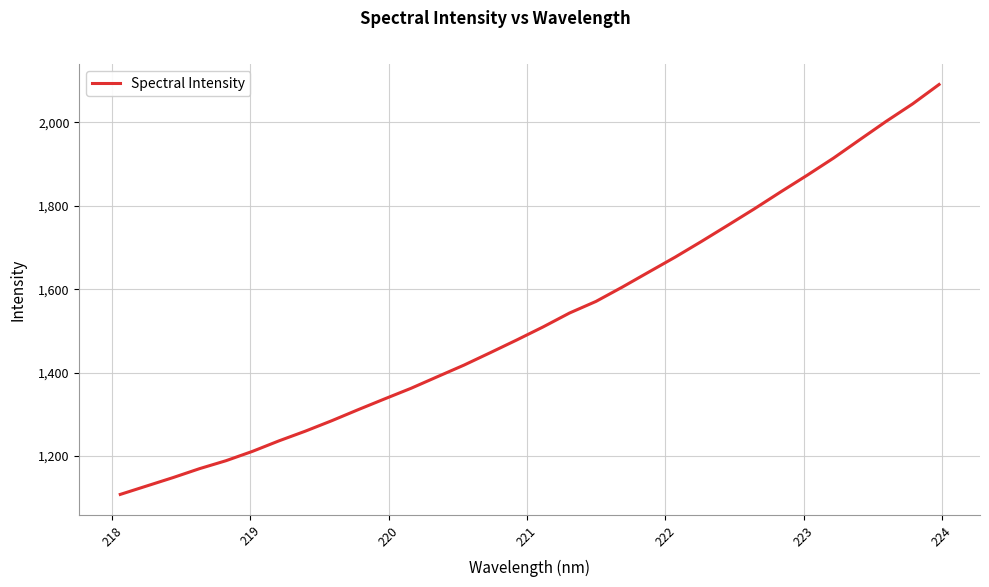

True or false: there are more than 2 points higher than both neighbors.

False